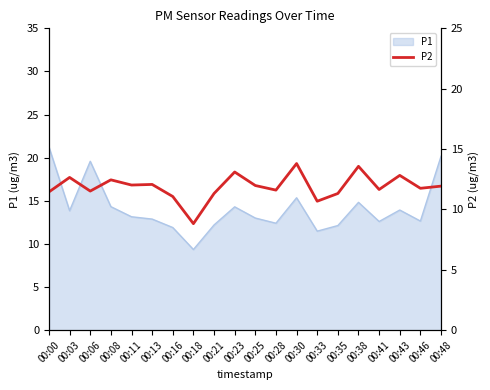

Where does the data first go above 11?

00:00